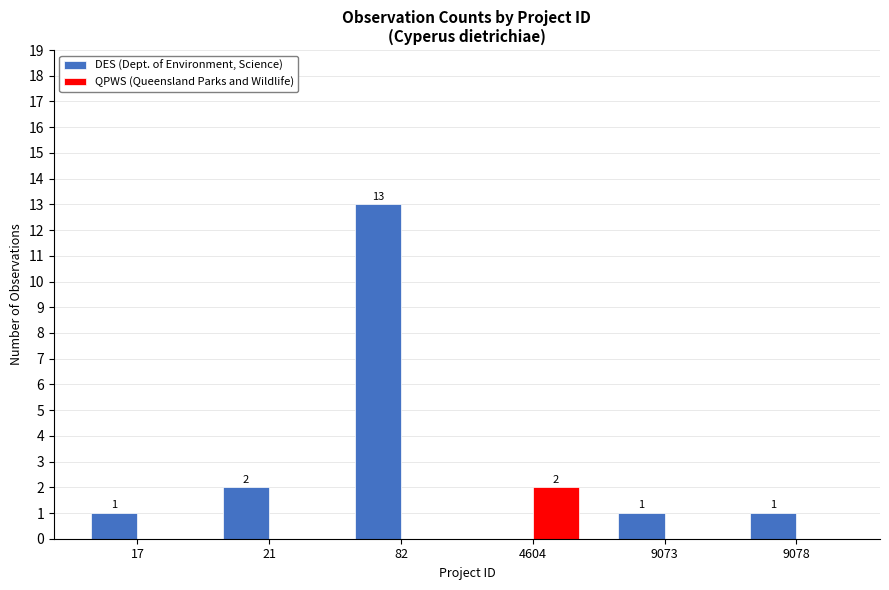

Read the DES (Dept. of Environment, Science) value at 9078.

1